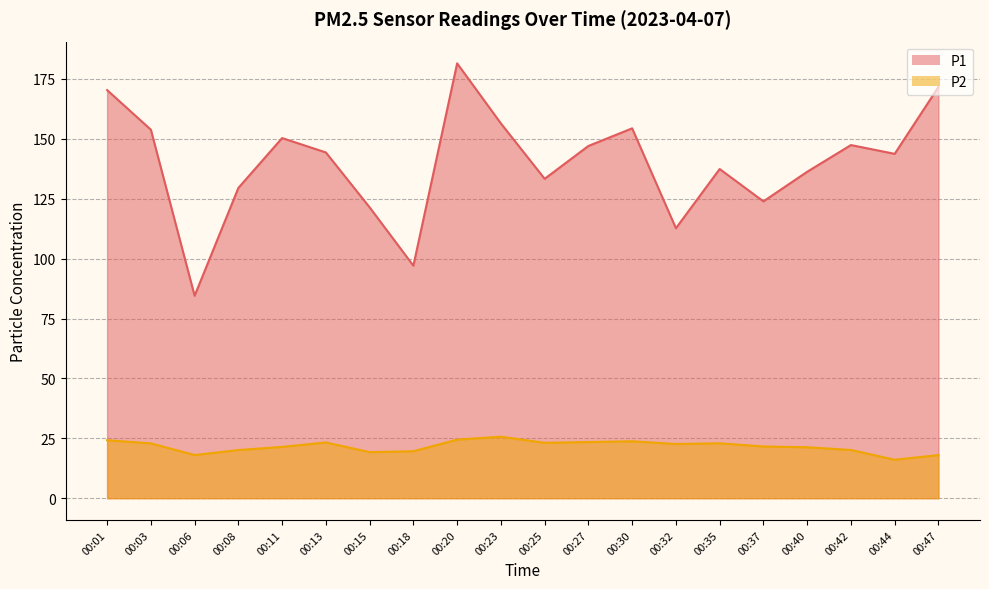

Does the chart display data point markers on the line(s)?

No